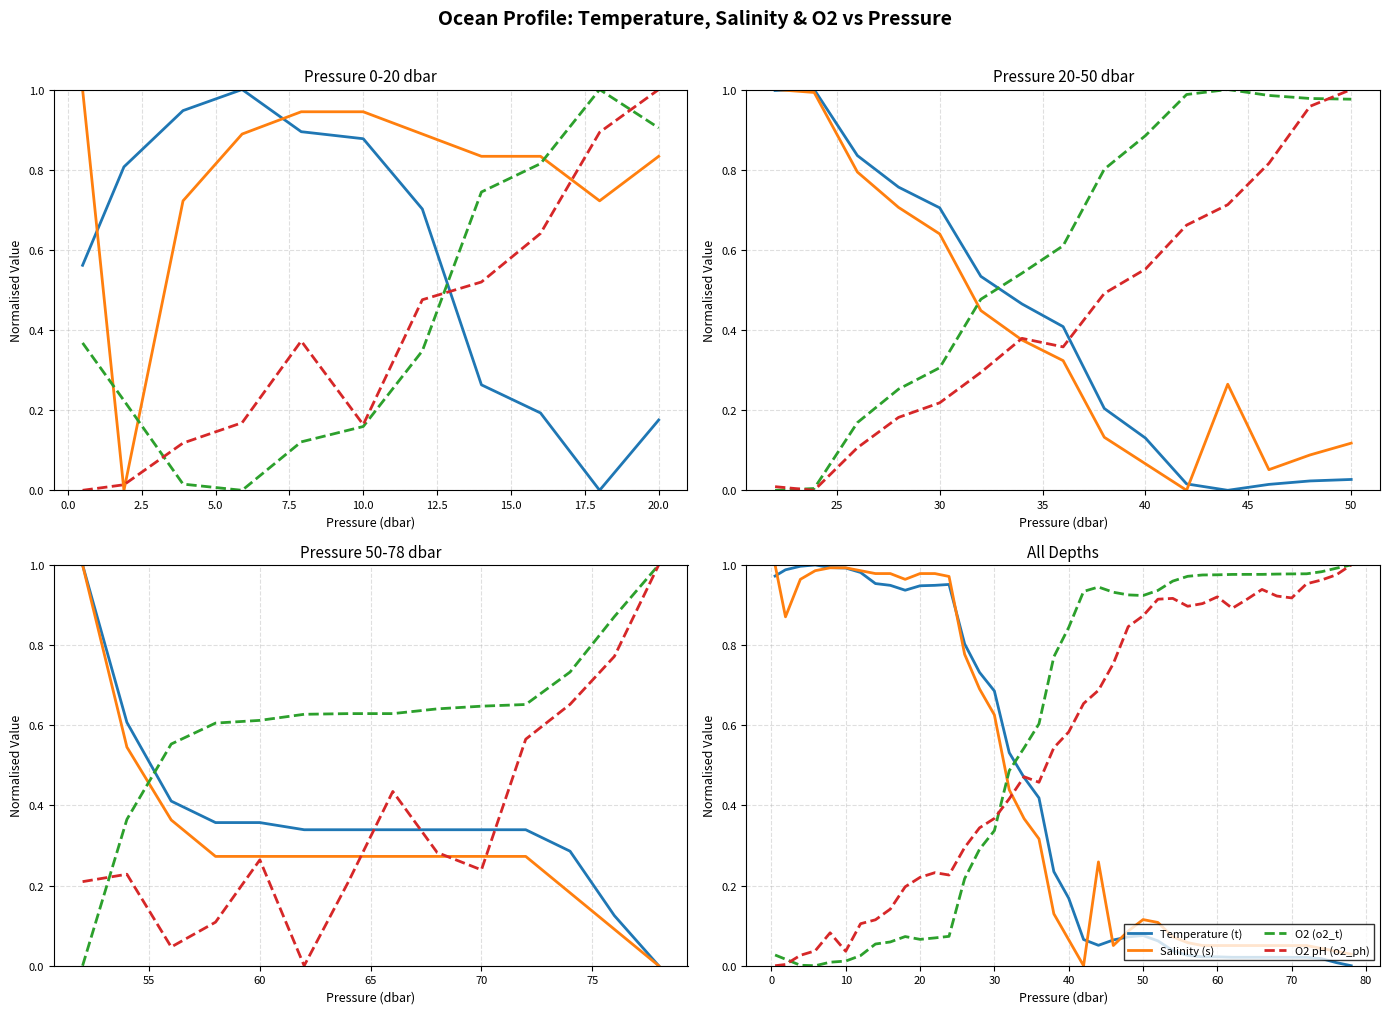

True or false: Temperature (t) and O2 (o2_t) intersect in this chart.

True